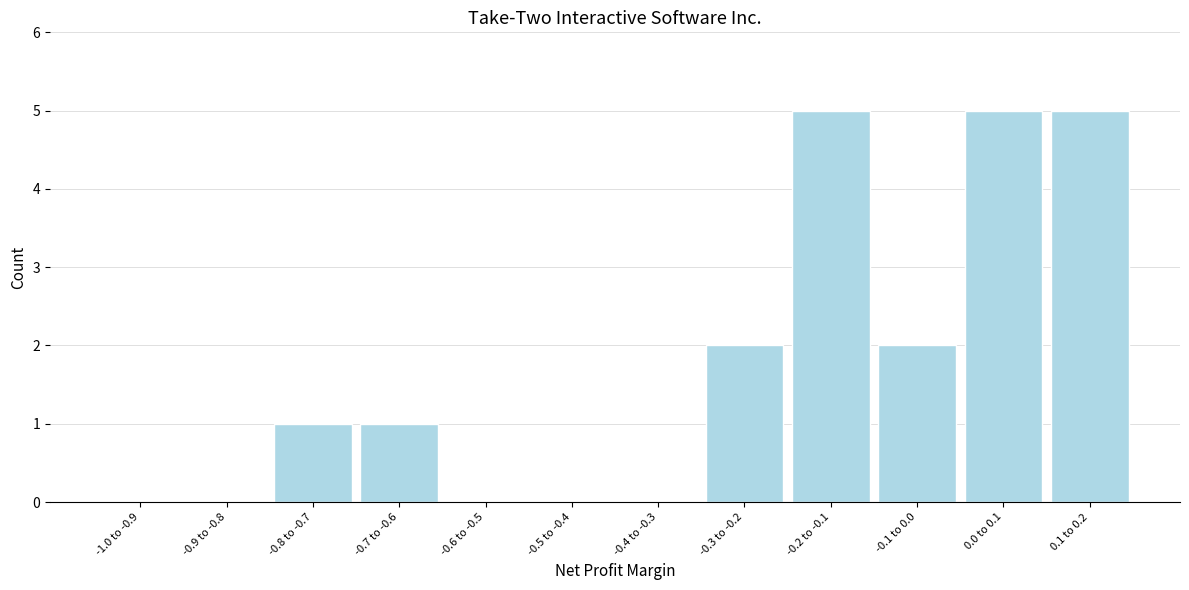

Reading left to right, extract all data points from this chart.

-1.0 to -0.9=0	-0.9 to -0.8=0	-0.8 to -0.7=1	-0.7 to -0.6=1	-0.6 to -0.5=0	-0.5 to -0.4=0	-0.4 to -0.3=0	-0.3 to -0.2=2	-0.2 to -0.1=5	-0.1 to 0.0=2	0.0 to 0.1=5	0.1 to 0.2=5